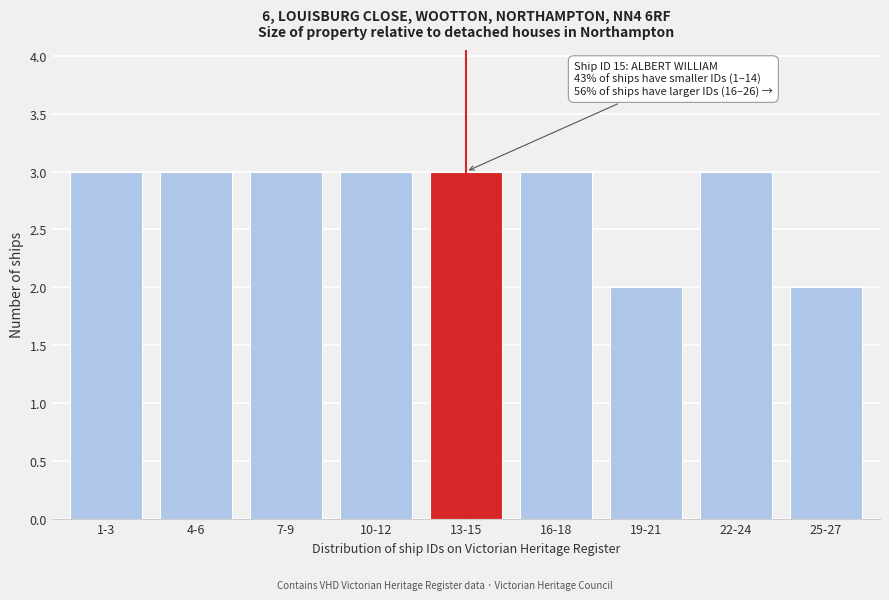

Reading left to right, list all the values displayed in this chart.

1-3=3	4-6=3	7-9=3	10-12=3	13-15=3	16-18=3	19-21=2	22-24=3	25-27=2